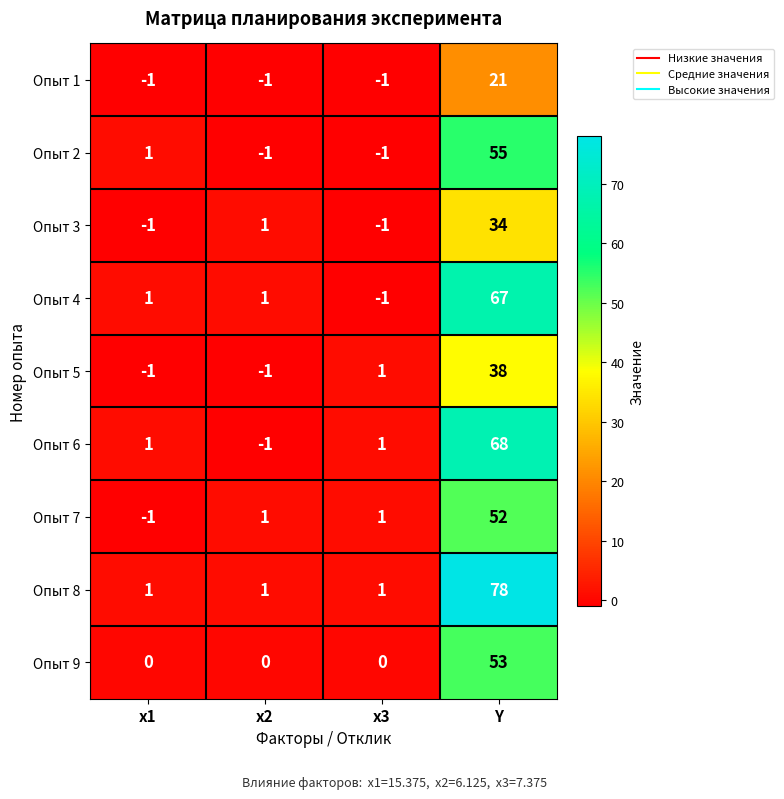

What is the sum of all Опыт 6 values?

69